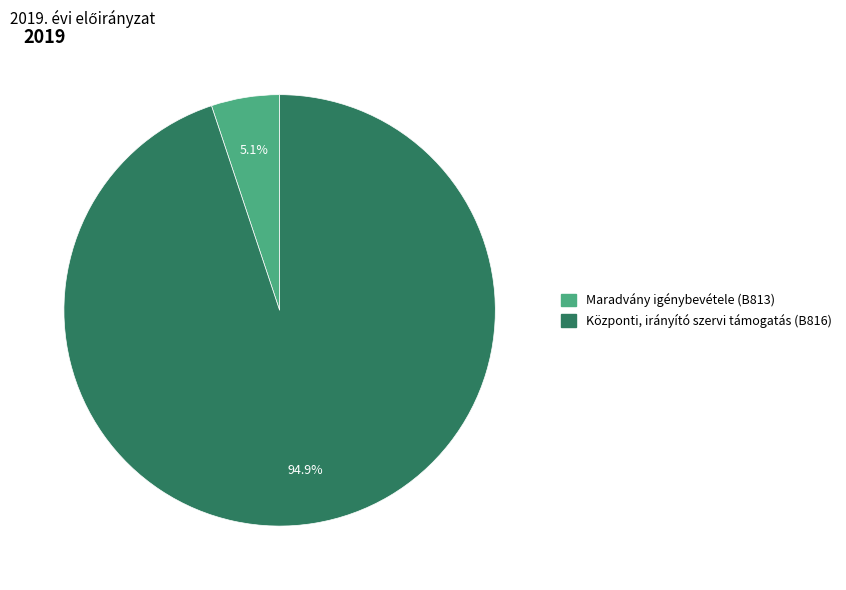

What percentage do Központi, irányító szervi támogatás (B816) and Maradvány igénybevétele (B813) together represent?

100.0%